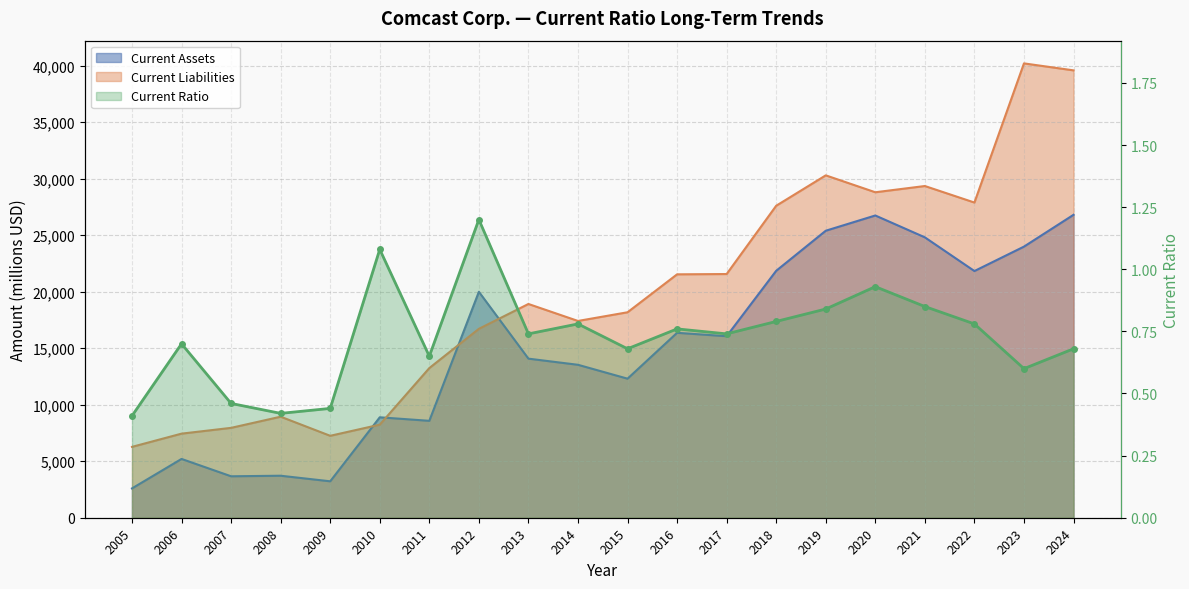

Which series has the largest range (max minus min)?

Current Liabilities